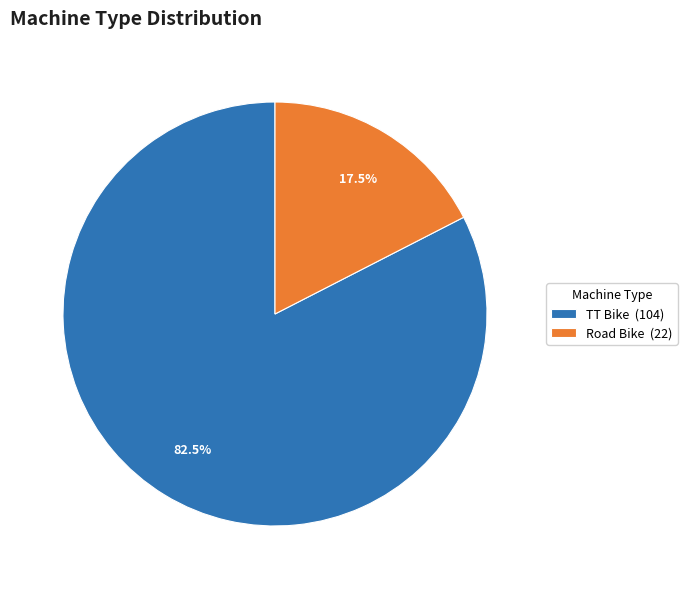

What is the total percentage of Road Bike (22) and TT Bike (104)?

100.0%